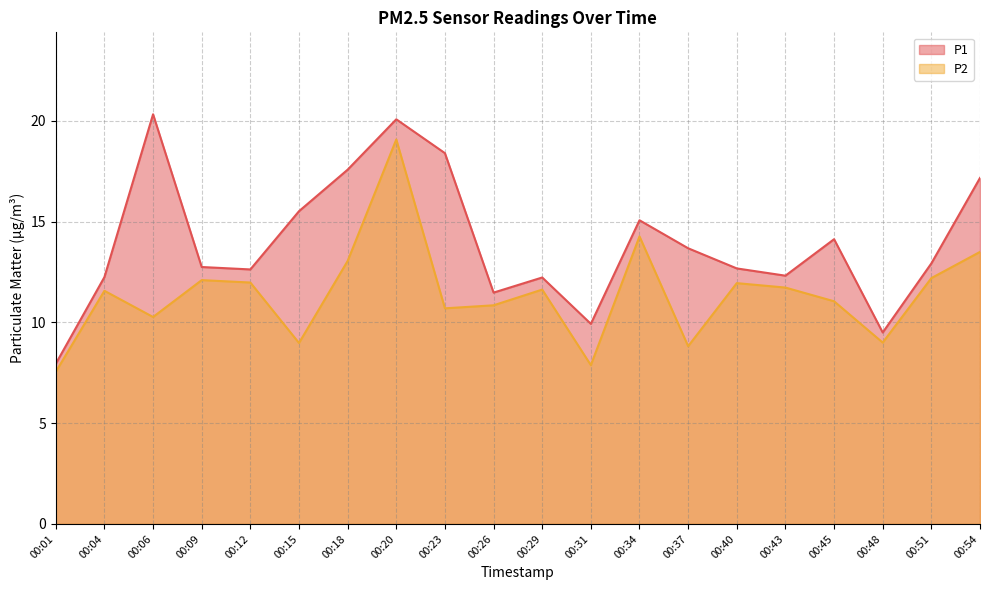

How many data points in P1 are above 12?

16